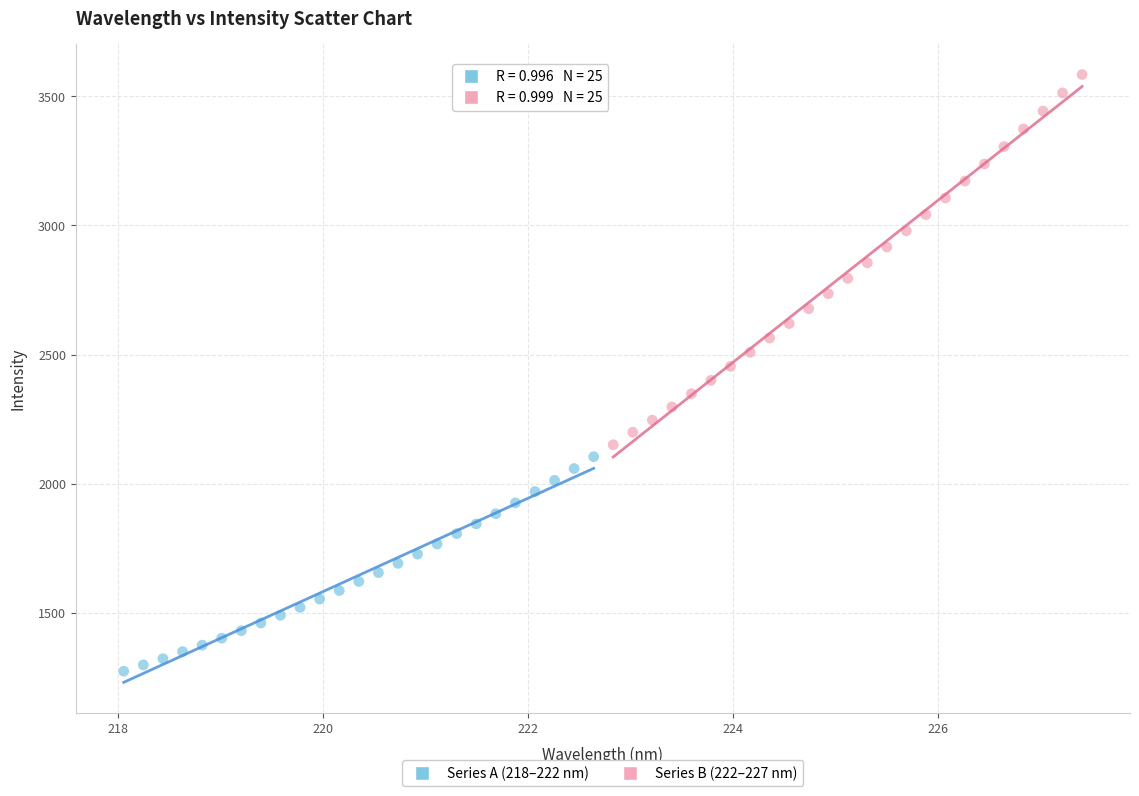

Which series contains the lowest Y value?

Series A (218–222 nm)